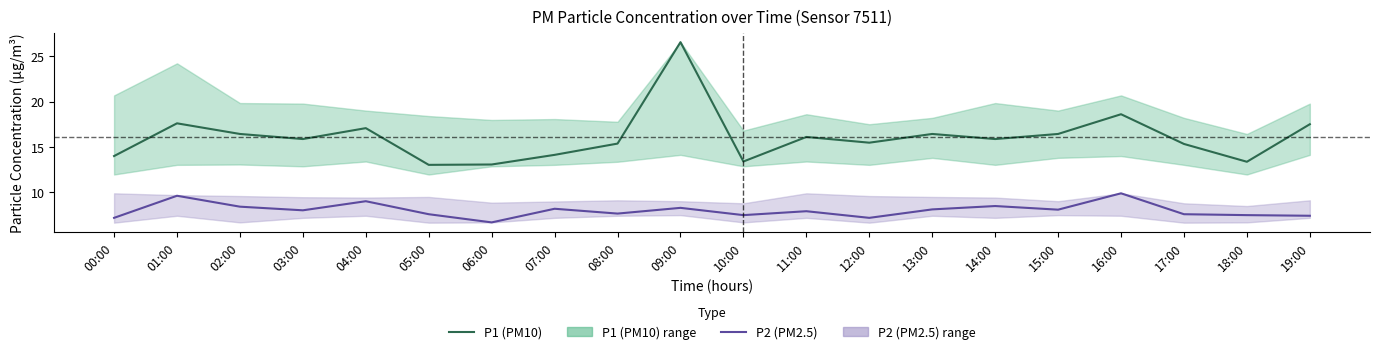

Reading right to left, transcribe all the data shown in this chart.

P1 (PM10): 19:00=17.5	18:00=13.4	17:00=15.3	16:00=18.6	15:00=16.4	14:00=15.9	13:00=16.4	12:00=15.5	11:00=16.1	10:00=13.4	09:00=26.5	08:00=15.4	07:00=14.1	06:00=13.1	05:00=13.0	04:00=17.1	03:00=15.9	02:00=16.4	01:00=17.6	00:00=14.0
P2 (PM2.5): 19:00=7.4	18:00=7.5	17:00=7.6	16:00=9.9	15:00=8.1	14:00=8.5	13:00=8.1	12:00=7.2	11:00=7.9	10:00=7.5	09:00=8.3	08:00=7.7	07:00=8.2	06:00=6.7	05:00=7.6	04:00=9.0	03:00=8.0	02:00=8.4	01:00=9.6	00:00=7.2